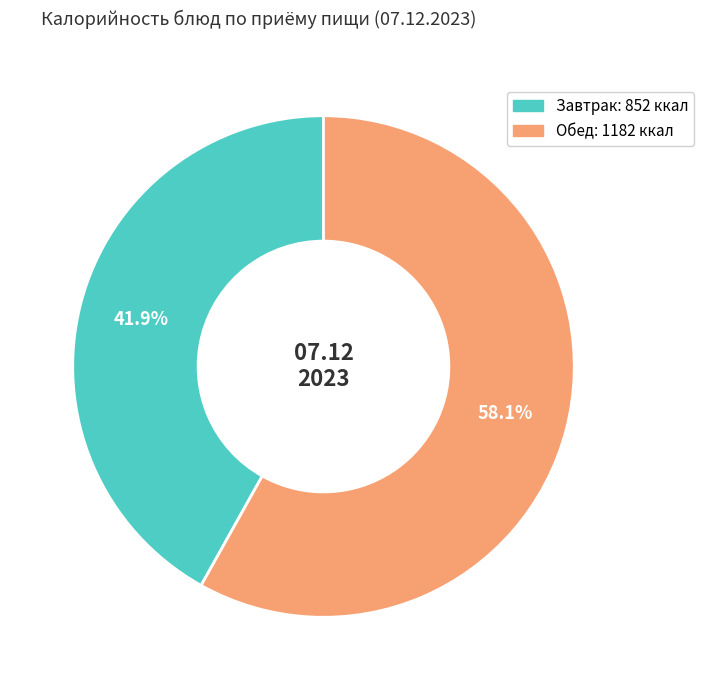

Does any single category account for the majority?

Yes